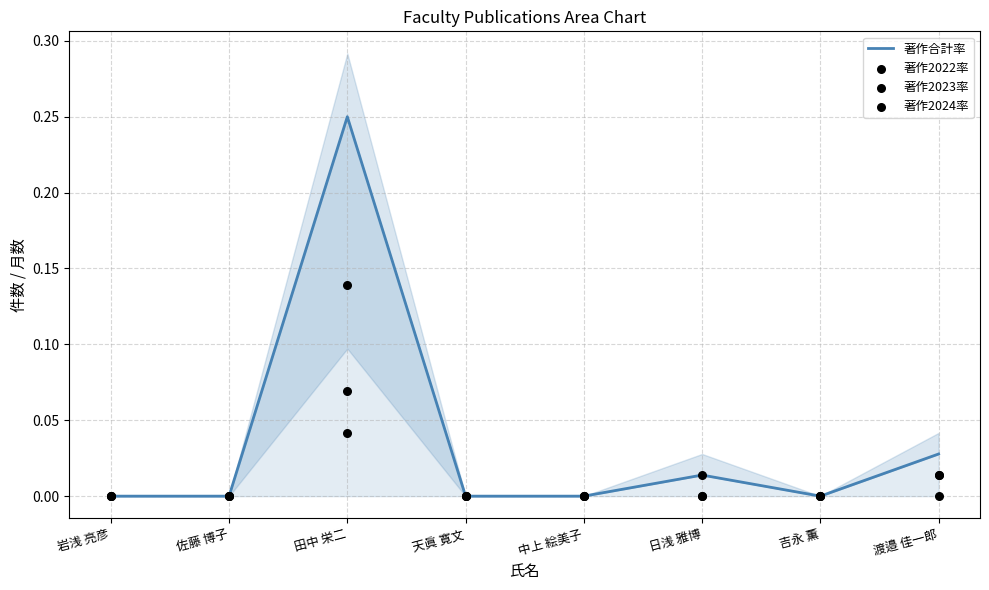

Which series has the largest total across all categories?

著作合計率